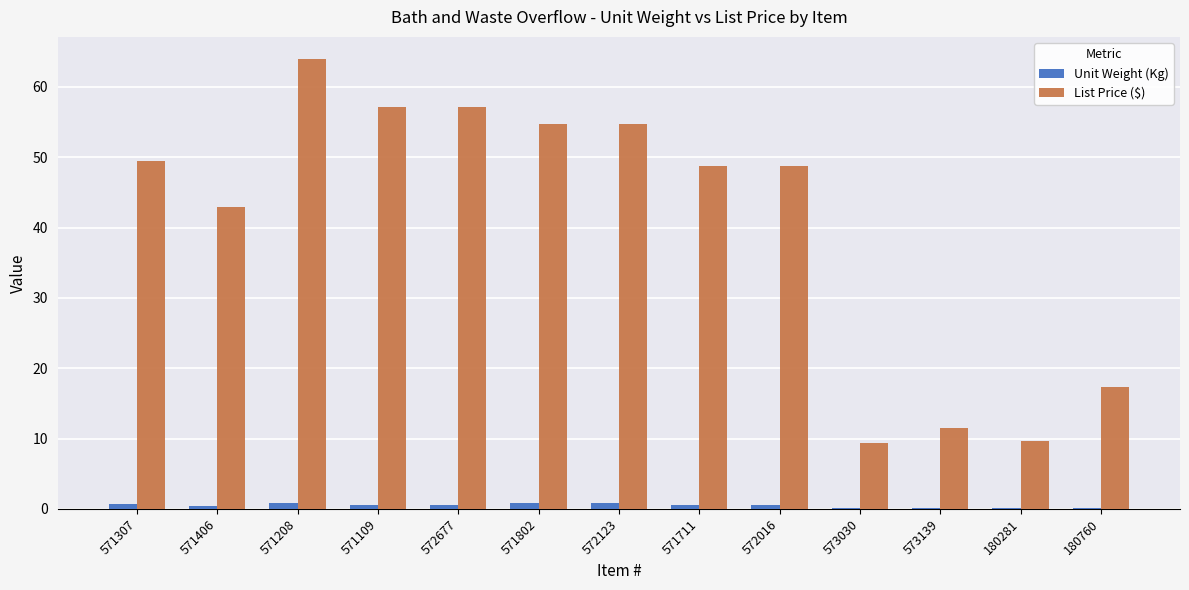

Which category has the highest value across all series?

571208